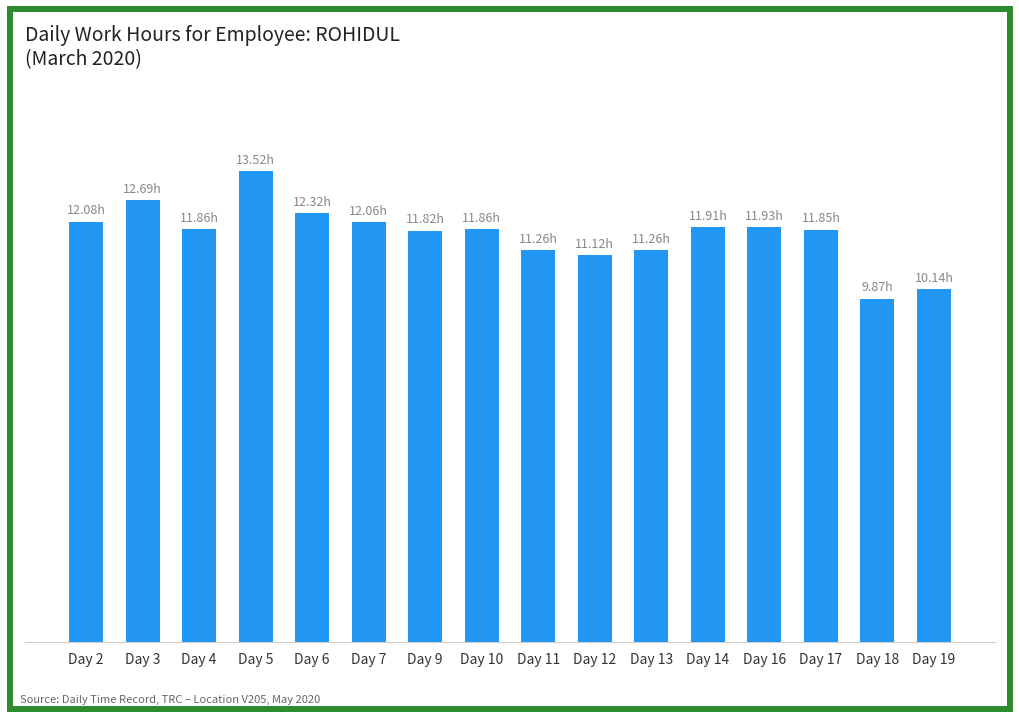

What is the change in value from Day 12 to Day 16?

+0.8